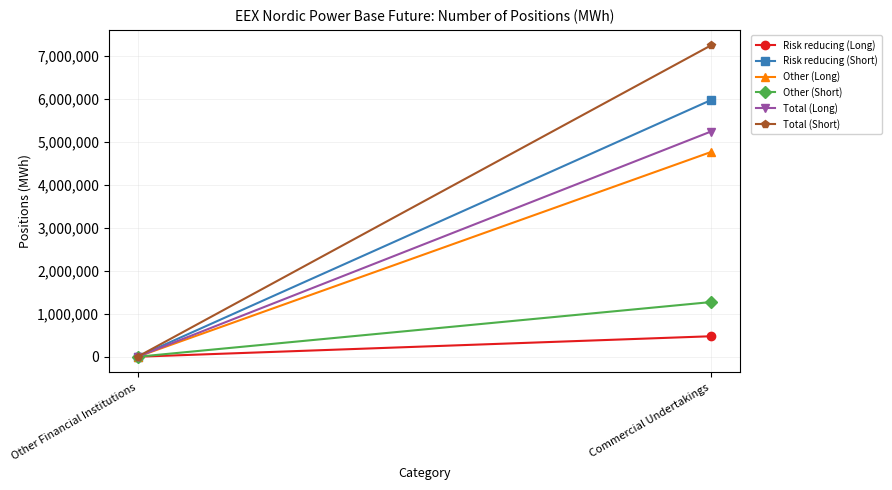

Rank the series at Other Financial Institutions from highest to lowest value.

Risk reducing (Long), Risk reducing (Short), Other (Long), Other (Short), Total (Long), Total (Short)